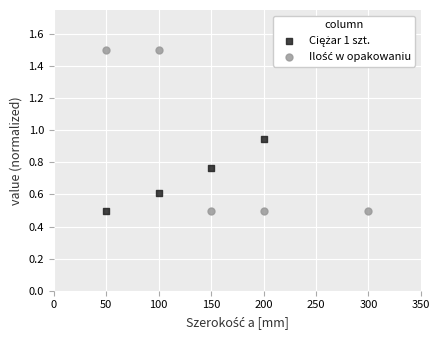

What are all the series names shown in the legend?

Ciężar 1 szt., Ilość w opakowaniu